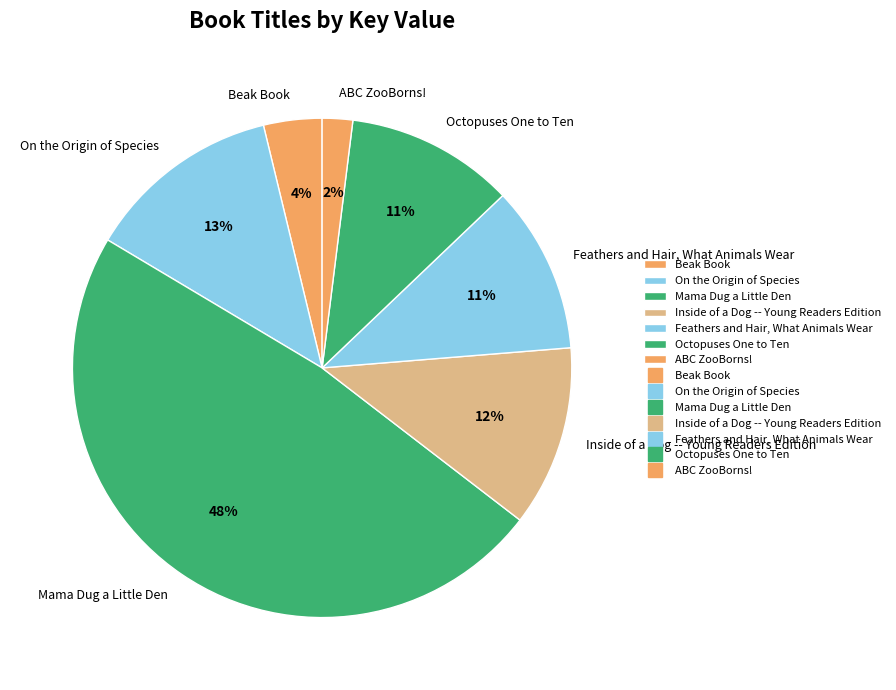

The ABC ZooBorns! slice represents 2% of the pie. True or false?

True